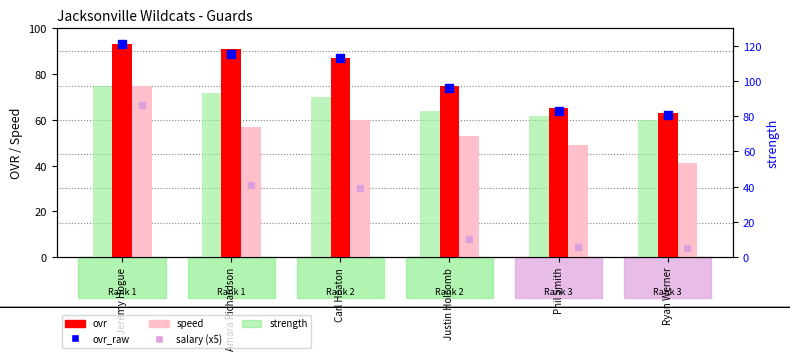

Which series has the widest spread of Y values?

salary (x5)